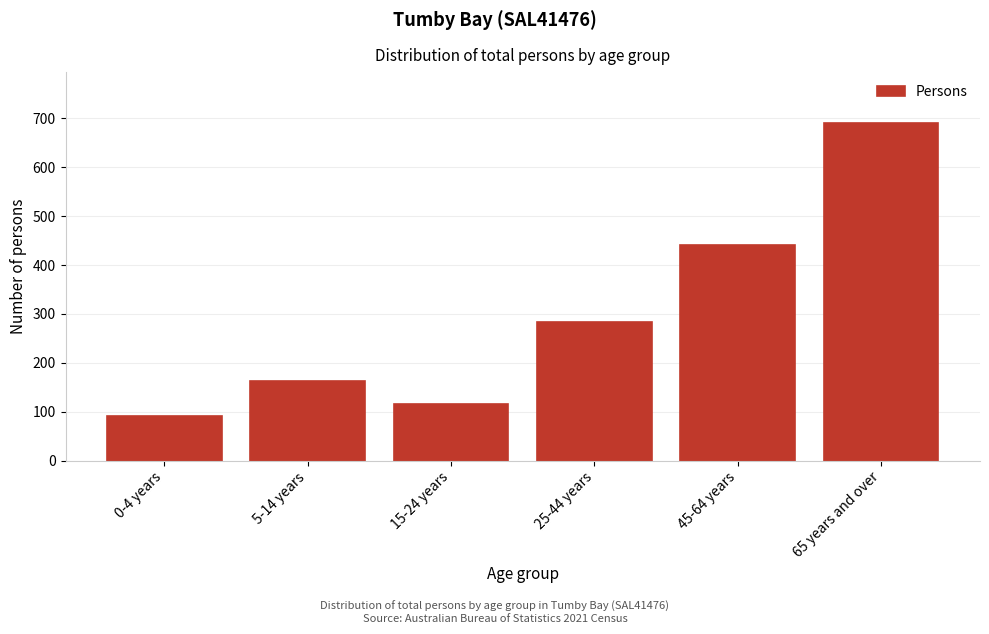

Reading left to right, extract all data points from this chart.

0-4 years=91	5-14 years=163	15-24 years=116	25-44 years=283	45-64 years=440	65 years and over=691